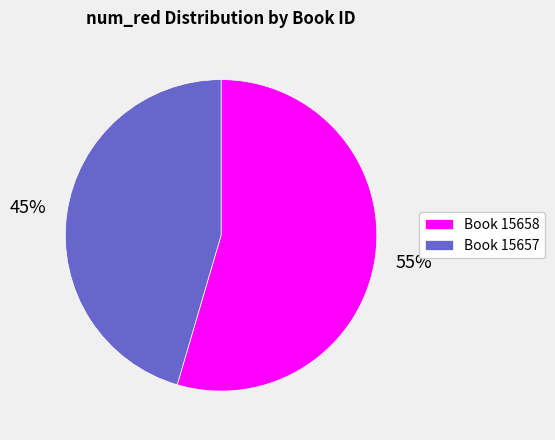

To the nearest percent, what is the combined percentage of Book 15658 and Book 15657?

100%